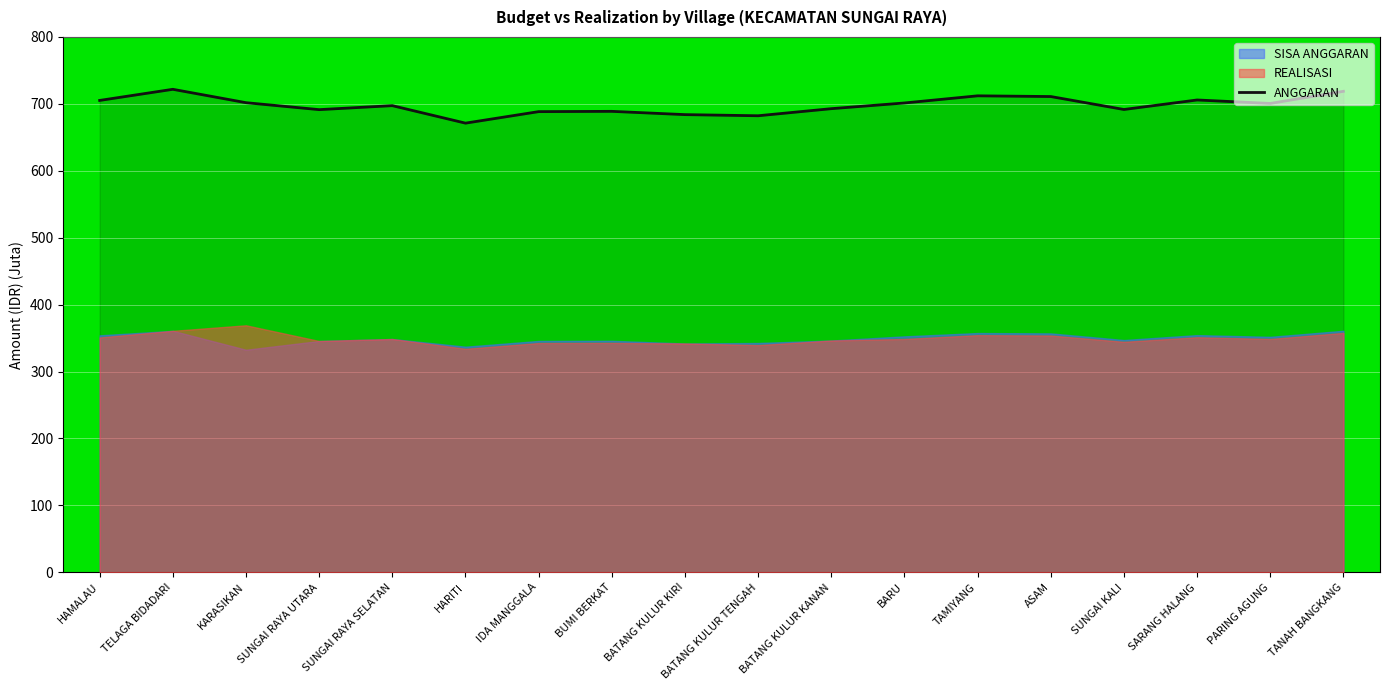

How many lines are shown in the chart?

1